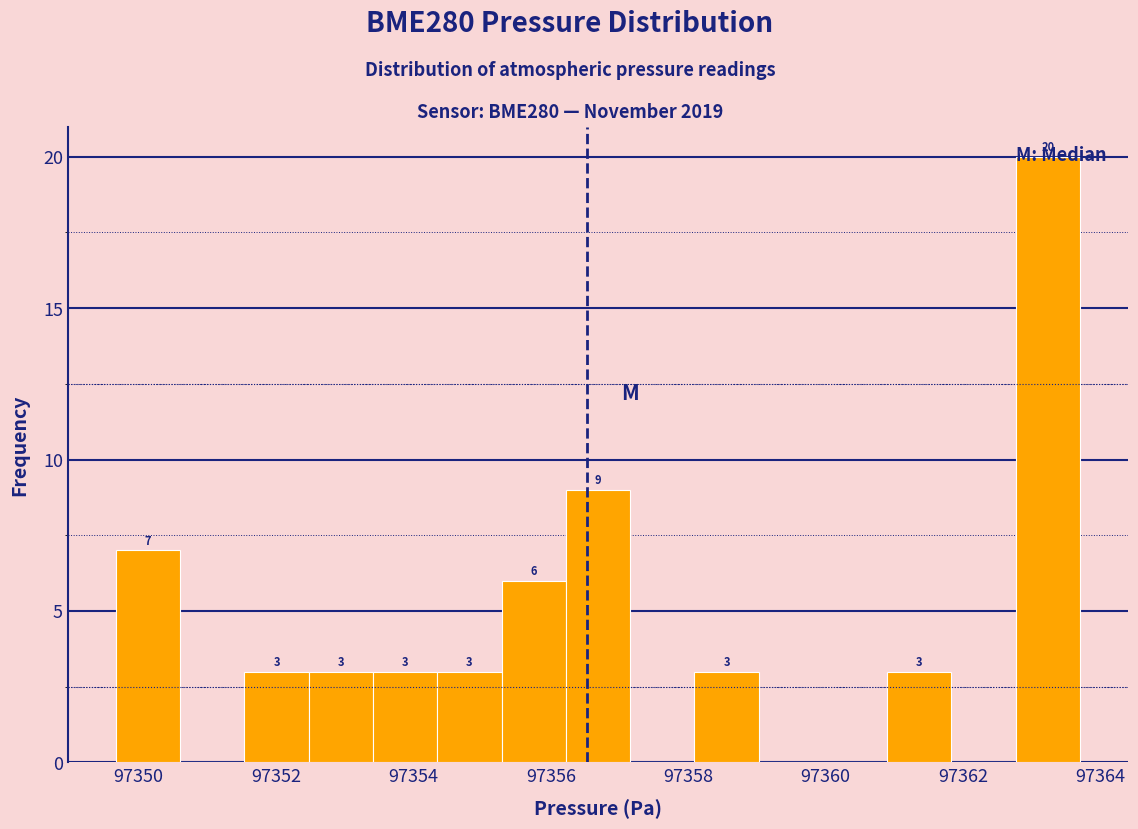

Which range on the x-axis has the tallest bar?

97362.8 to 97363.8